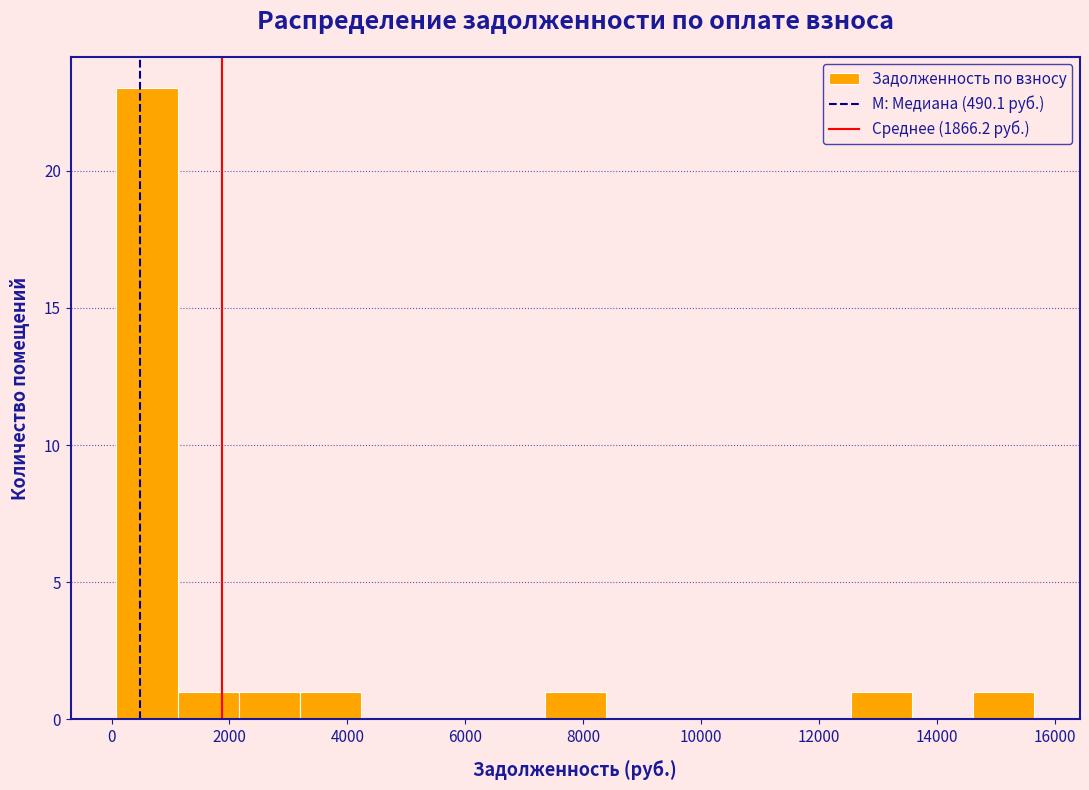

Reading left to right, list every bar in this chart as the range it spans on the x-axis followed by its height. Neither the bar edges nor the heights are printed on the chart, so give them approximately, as read against the axes.

0 to 1200: 23
1200 to 2200: 1
2200 to 3200: 1
3200 to 4200: 1
4200 to 5200: 0
5200 to 6400: 0
6400 to 7400: 0
7400 to 8400: 1
8400 to 9400: 0
9400 to 10400: 0
10400 to 11600: 0
11600 to 12600: 0
12600 to 13600: 1
13600 to 14600: 0
14600 to 15600: 1